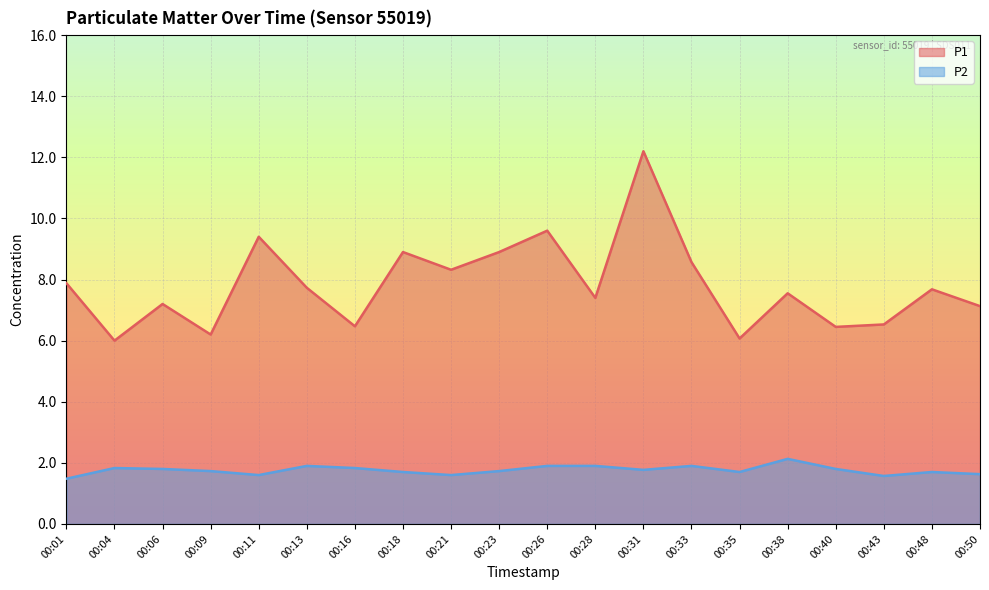

True or false: P2 and P1 intersect in this chart.

False